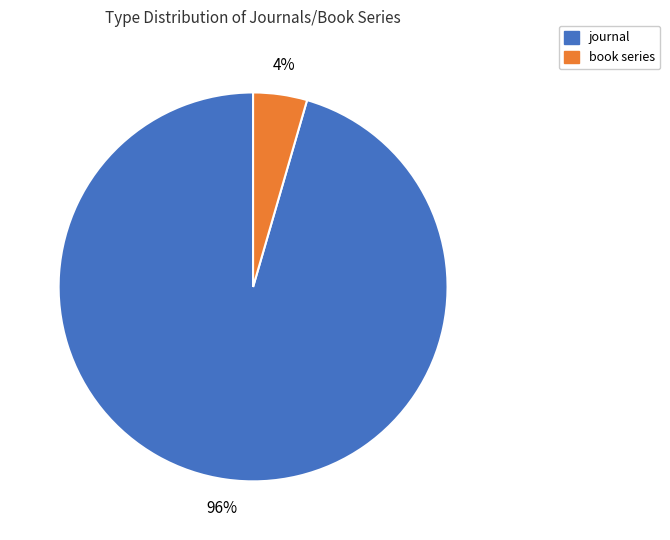

How many segments does this pie chart have?

2